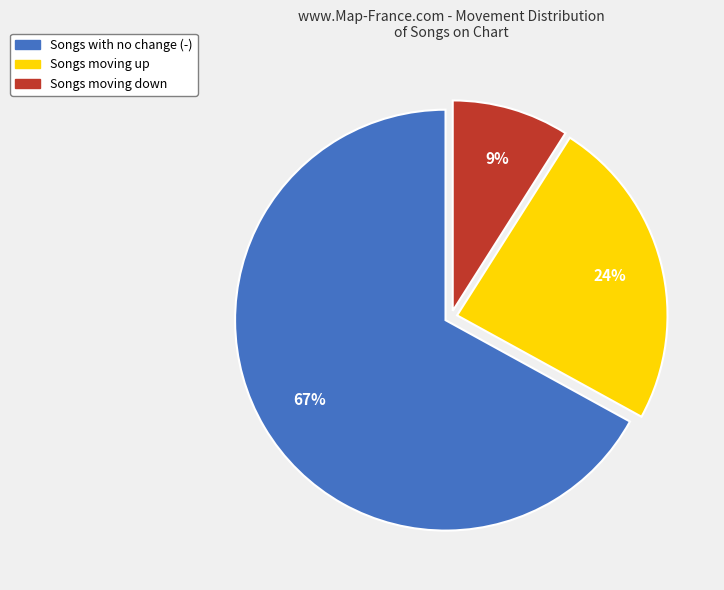

To the nearest percent, what is the difference between the largest and smallest slice percentages?

58%